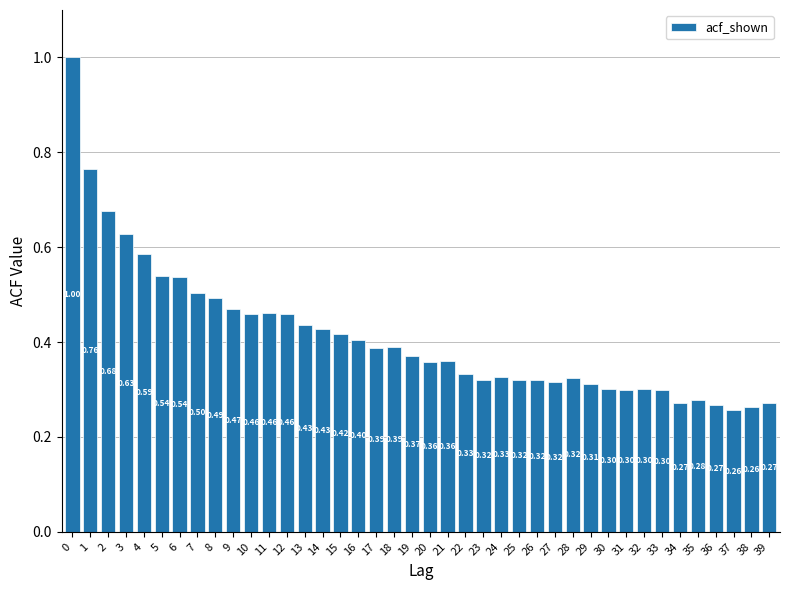

What is the change in value from 1 to 14?

-0.3